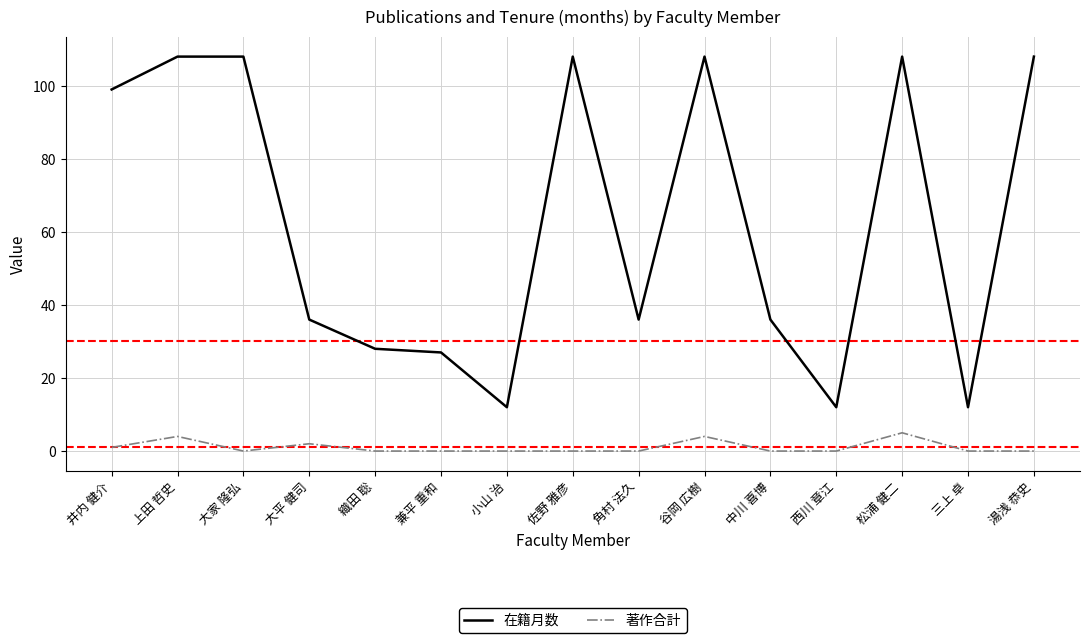

What is the highest value of the 在籍月数 series?

108